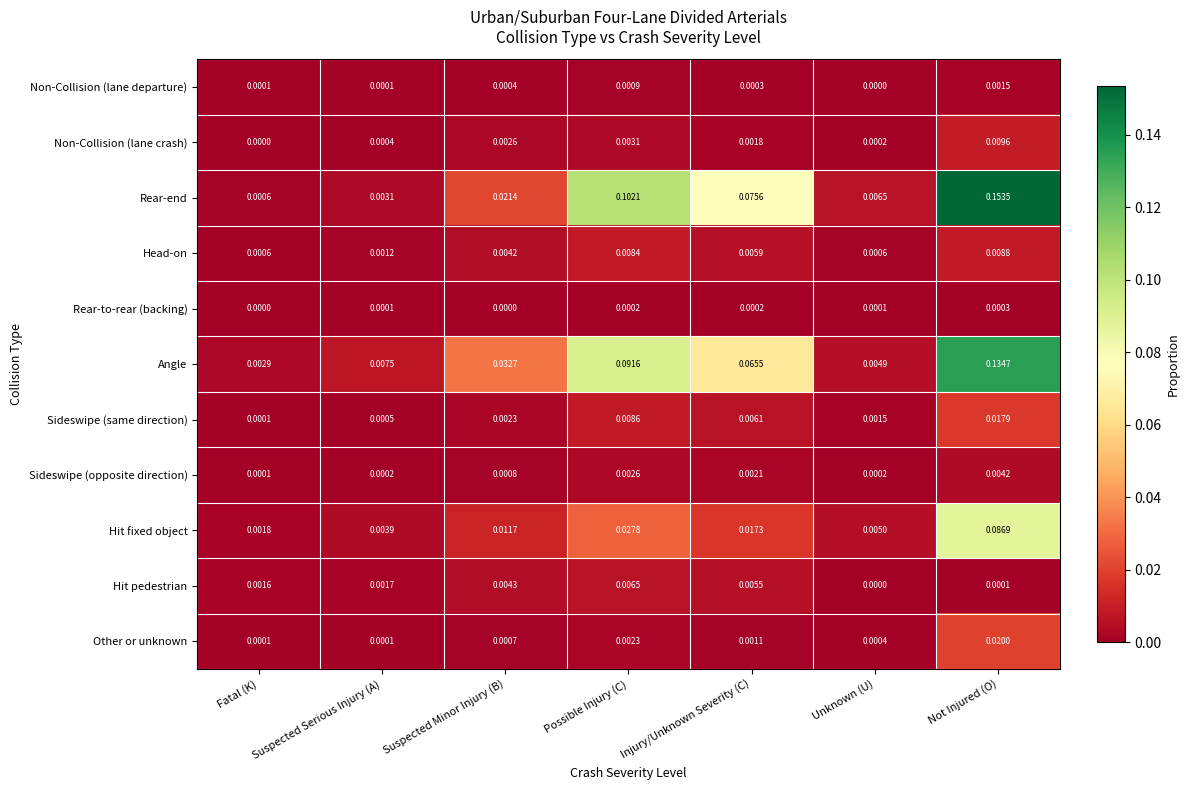

Where is Non-Collision (lane departure) nearest to the value 0?

Unknown (U)